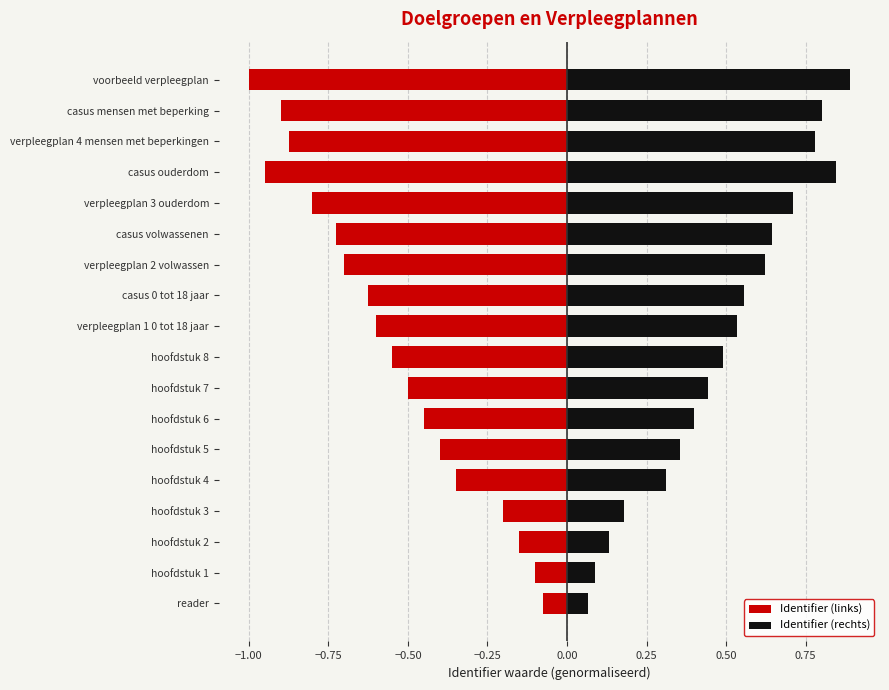

What is the difference between the maximum and minimum values in the Identifier (links) series?

0.9